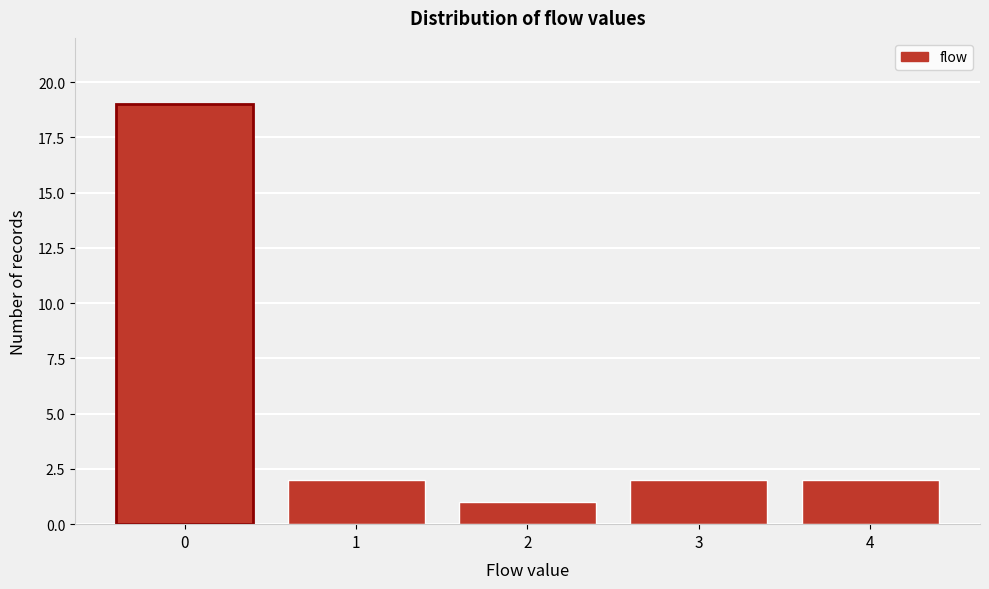

Reading right to left, extract all data points from this chart.

2	2	1	2	19